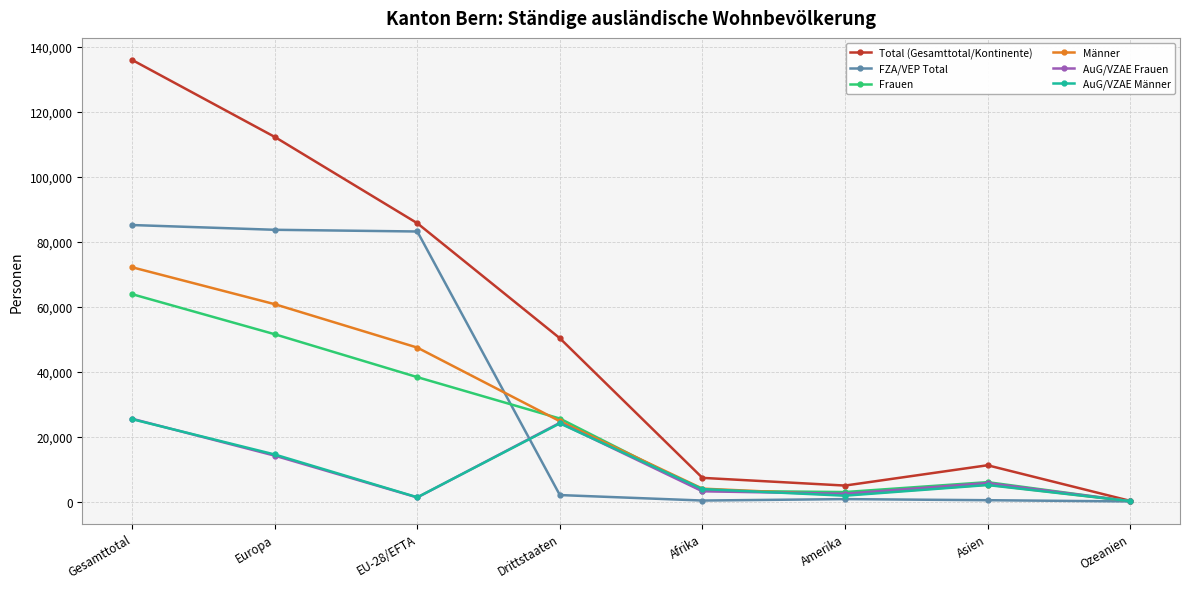

What is the sum of all AuG/VZAE Frauen values?

76348